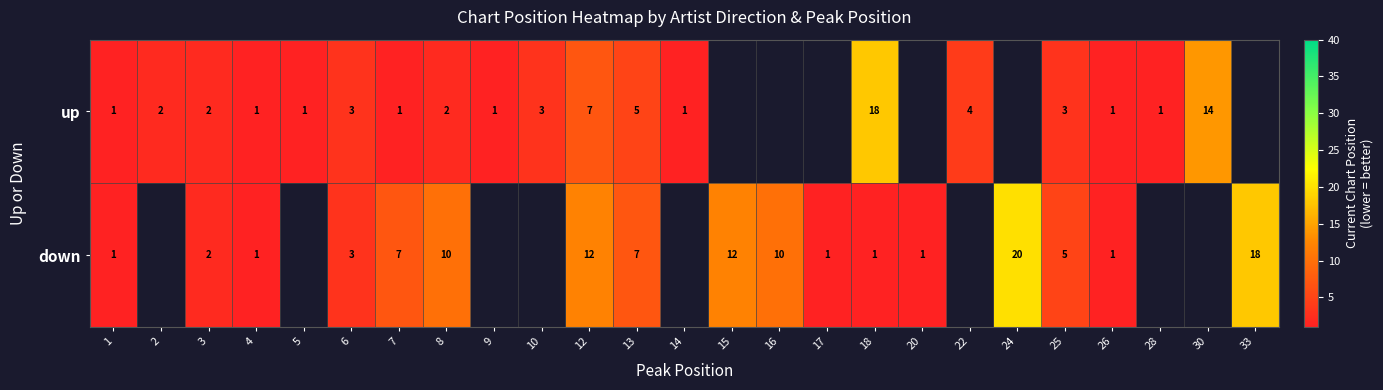

True or false: down has a value of 1 at 18.

True